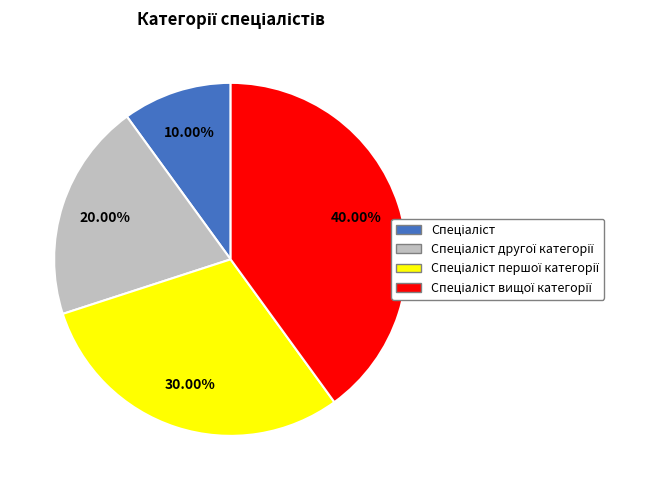

Is there a majority slice in this chart?

No